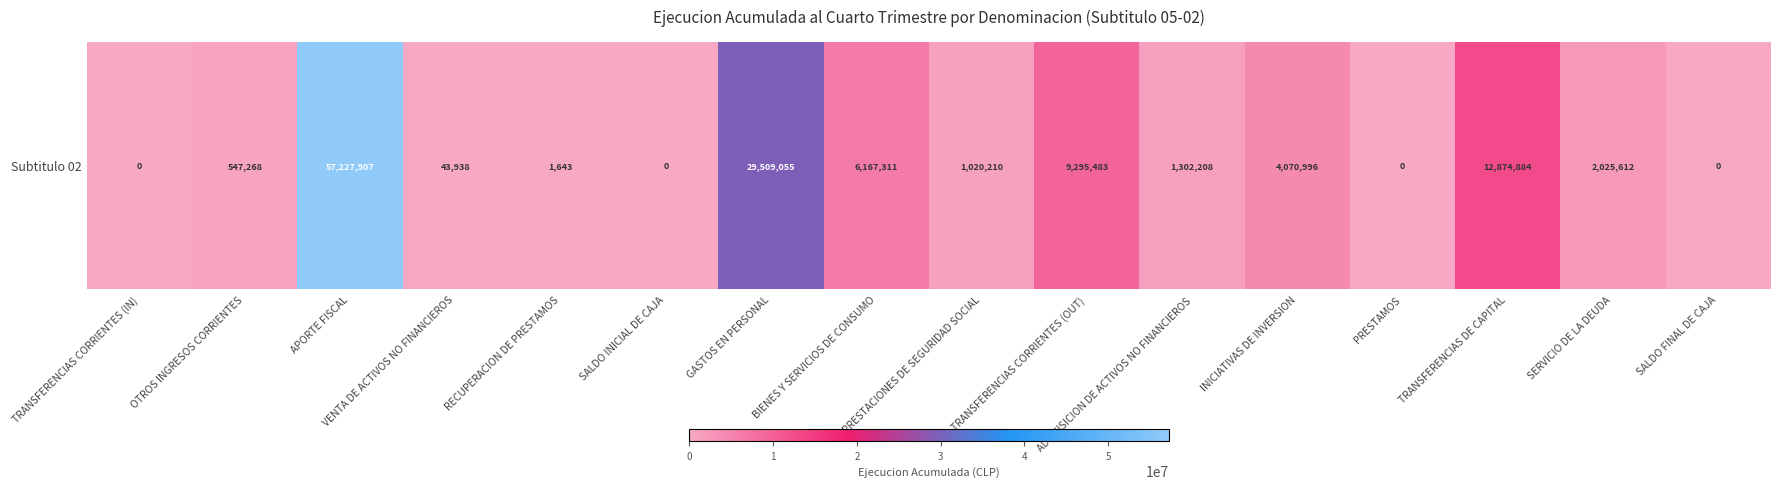

Rank the categories by value from lowest to highest.

TRANSFERENCIAS CORRIENTES (IN), SALDO INICIAL DE CAJA, PRESTAMOS, SALDO FINAL DE CAJA, RECUPERACION DE PRESTAMOS, VENTA DE ACTIVOS NO FINANCIEROS, OTROS INGRESOS CORRIENTES, PRESTACIONES DE SEGURIDAD SOCIAL, ADQUISICION DE ACTIVOS NO FINANCIEROS, SERVICIO DE LA DEUDA, INICIATIVAS DE INVERSION, BIENES Y SERVICIOS DE CONSUMO, TRANSFERENCIAS CORRIENTES (OUT), TRANSFERENCIAS DE CAPITAL, GASTOS EN PERSONAL, APORTE FISCAL